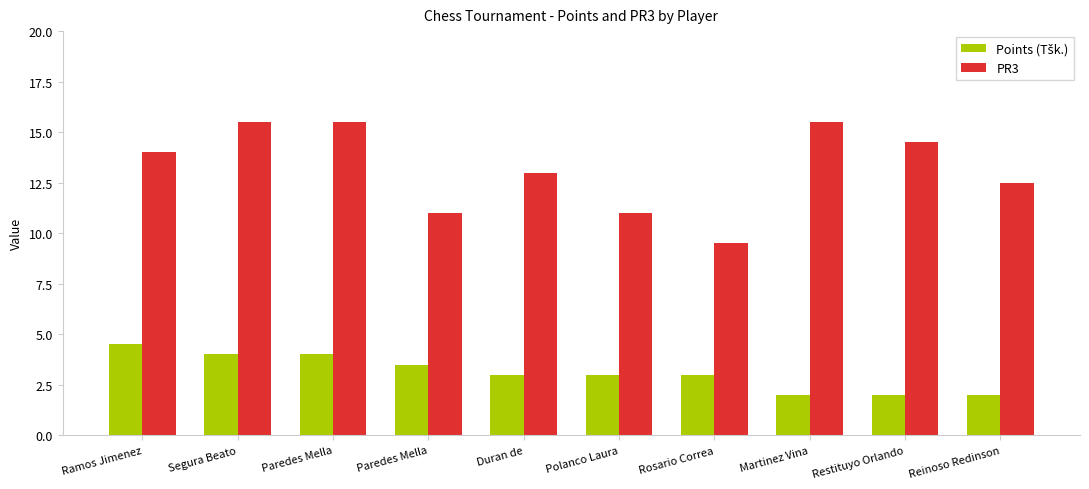

Reading right to left, extract all data points from this chart.

Points (Tšk.): Reinoso Redinson=2.0	Restituyo Orlando=2.0	Martinez Vina=2.0	Rosario Correa=3.0	Polanco Laura=3.0	Duran de=3.0	Paredes Mella=3.5	Paredes Mella=4.0	Segura Beato=4.0	Ramos Jimenez=4.5
PR3: Reinoso Redinson=12.5	Restituyo Orlando=14.5	Martinez Vina=15.5	Rosario Correa=9.5	Polanco Laura=11.0	Duran de=13.0	Paredes Mella=11.0	Paredes Mella=15.5	Segura Beato=15.5	Ramos Jimenez=14.0